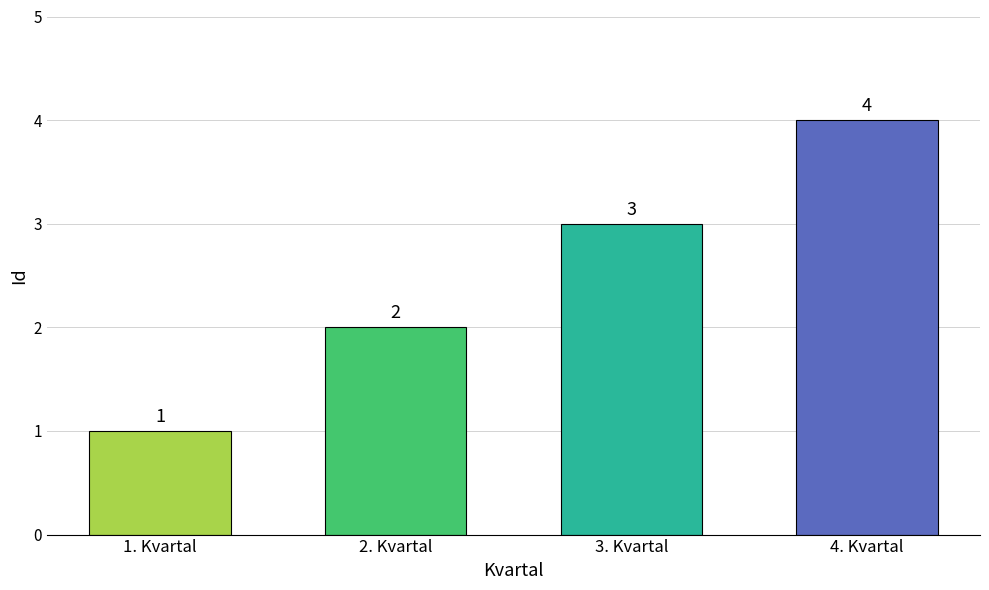

How many bars are there in total?

4